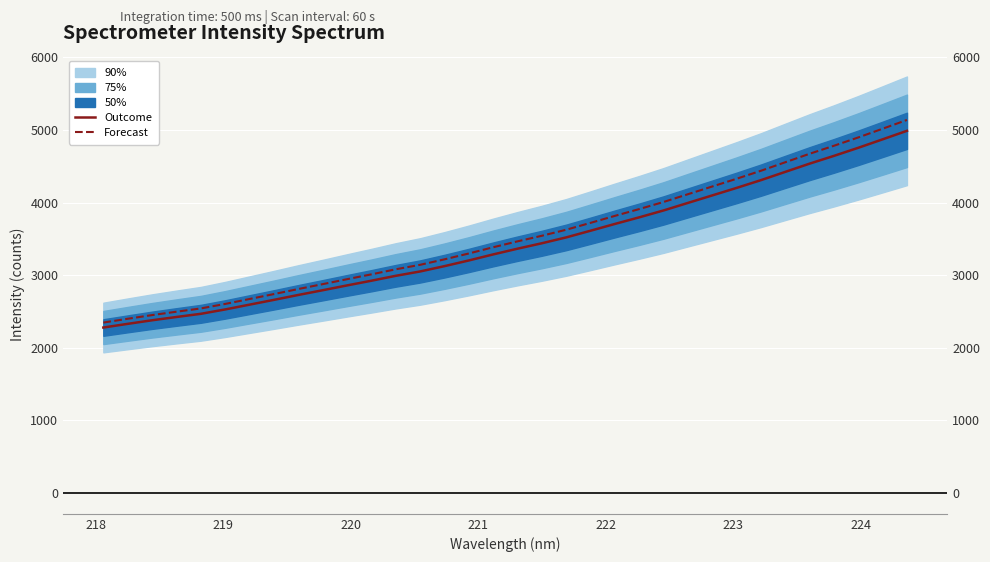

What is the difference between the maximum and minimum values in the Outcome series?

2709.5